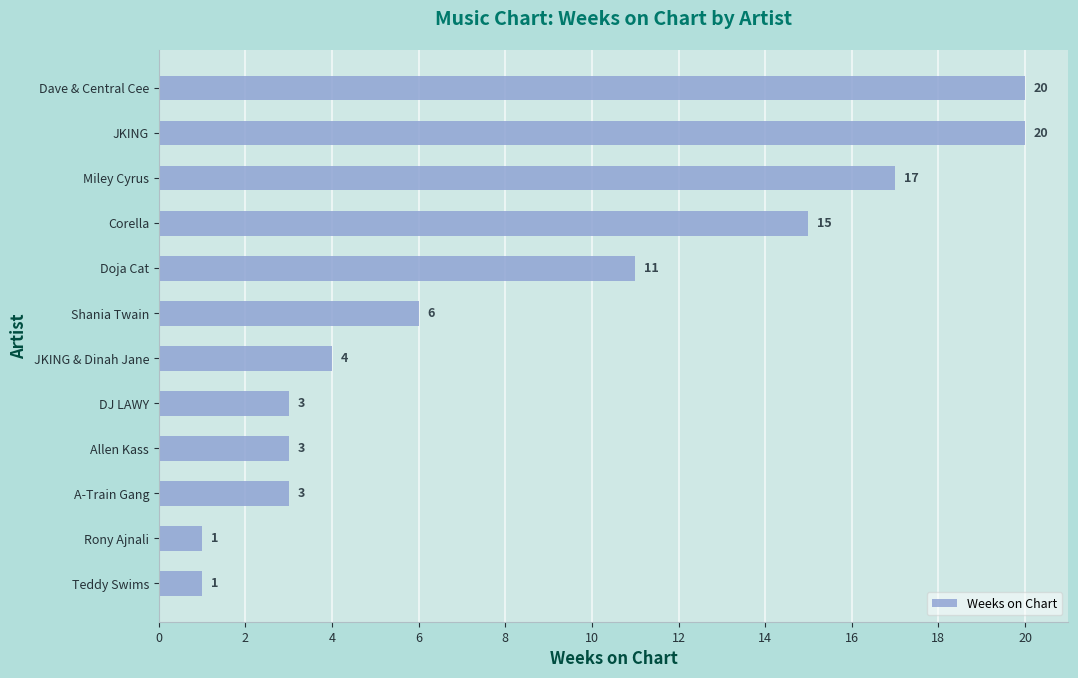

Count the number of categories in the chart.

12